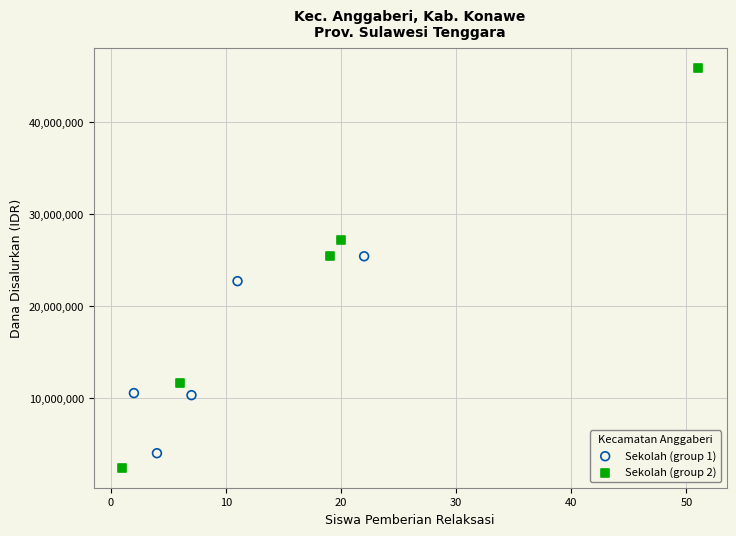

Which series reaches the minimum Y coordinate?

Sekolah (group 2)